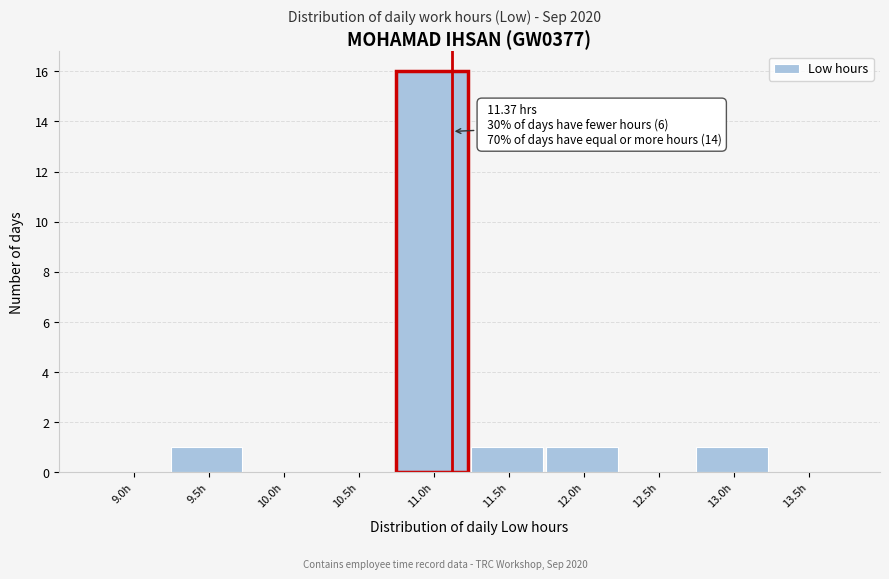

Reading left to right, list all the values displayed in this chart.

9.0h=0	9.5h=1	10.0h=0	10.5h=0	11.0h=16	11.5h=1	12.0h=1	12.5h=0	13.0h=1	13.5h=0